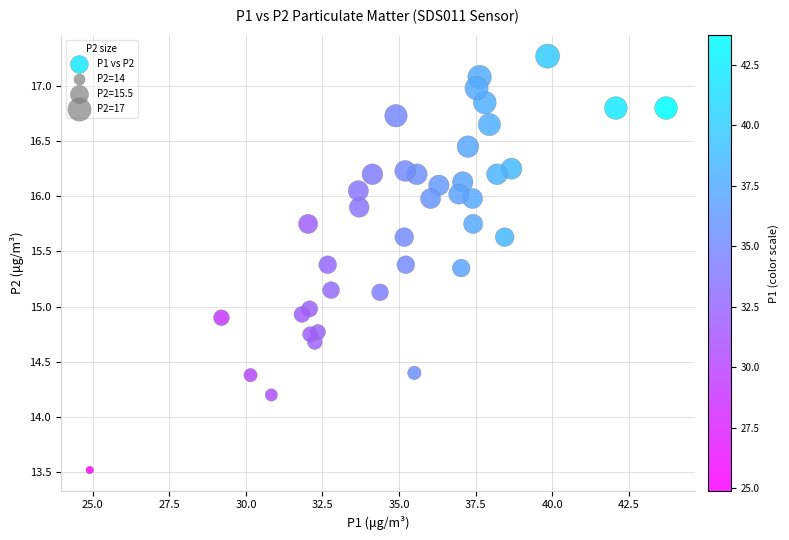

What is the range of X values (max minus min)?

18.8